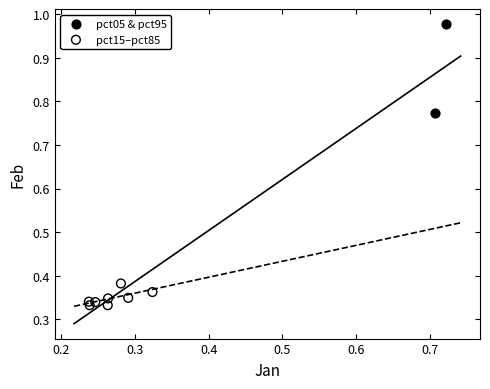

Which series has the widest spread of Y values?

pct05 & pct95